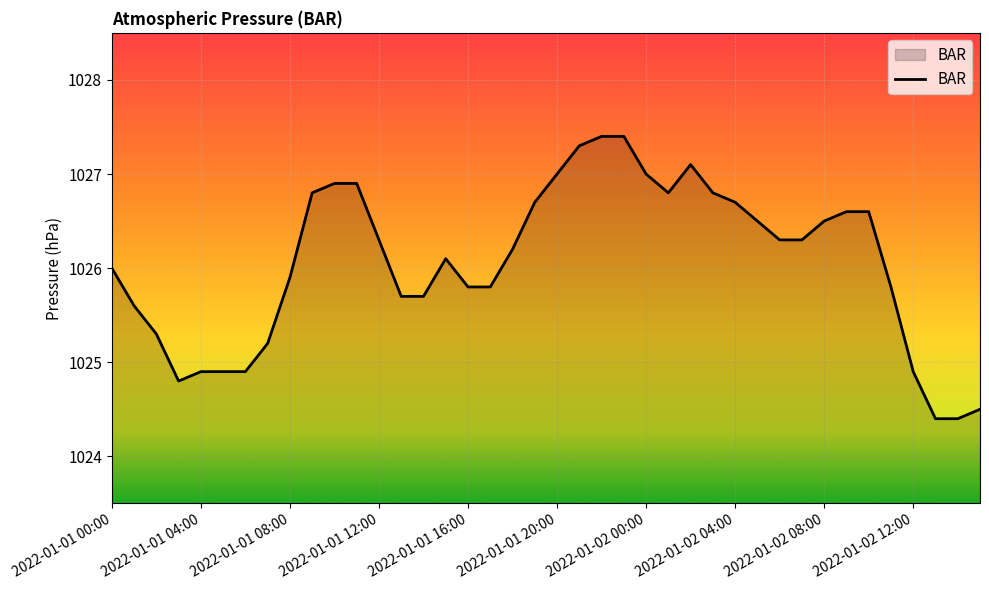

What is the smallest value displayed?

1024.4